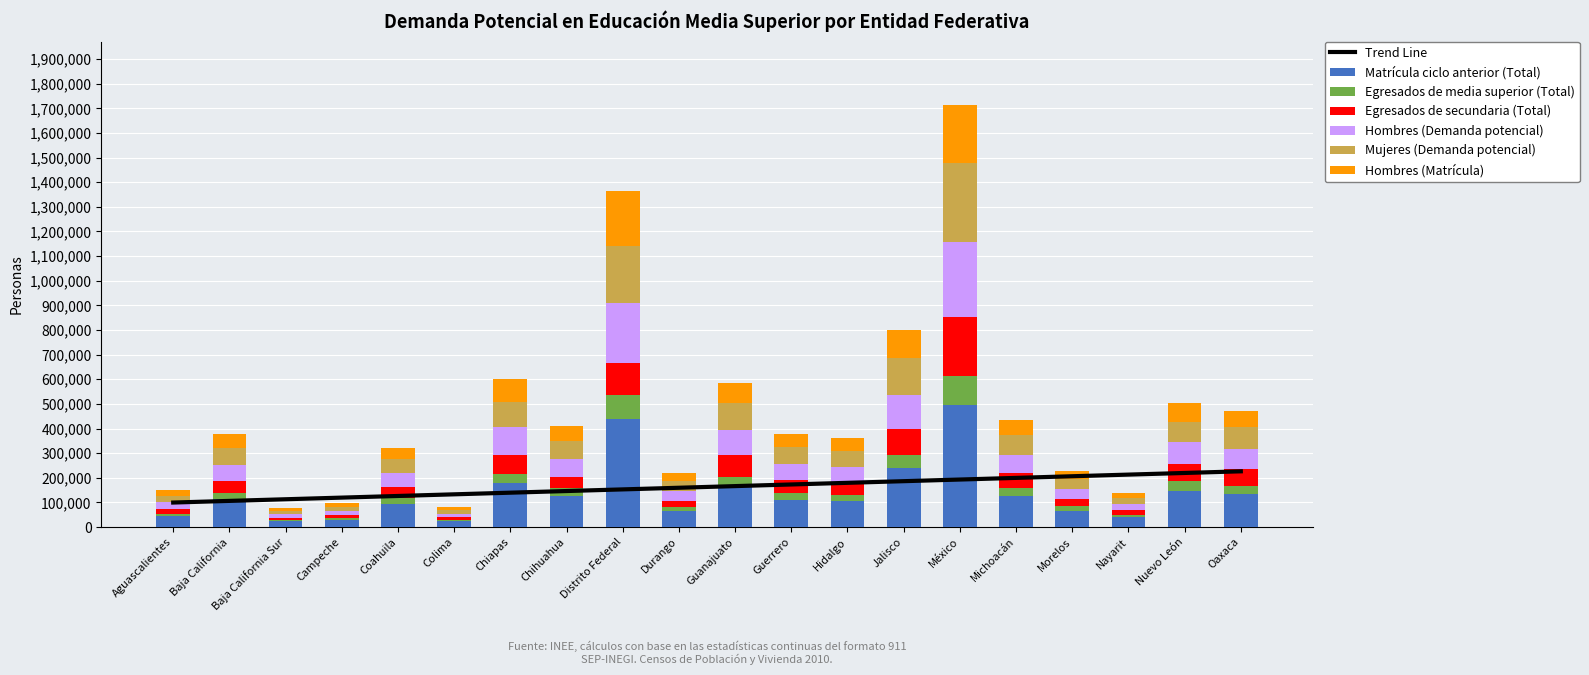

Which category has the lowest value across all series?

Baja California Sur